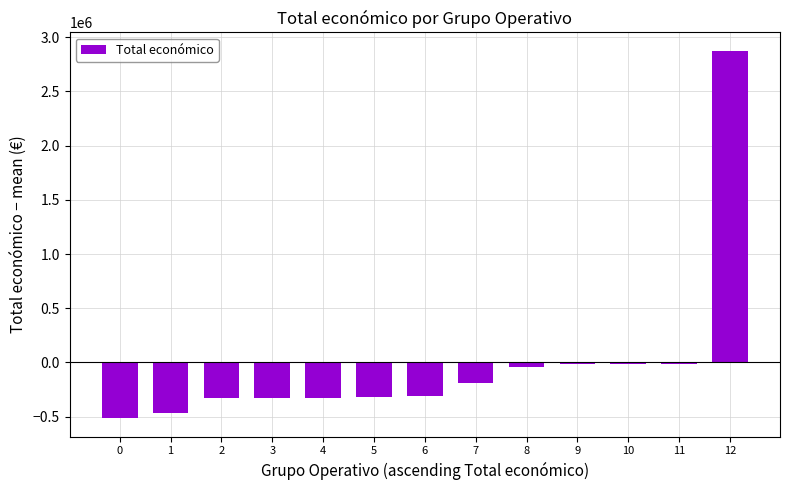

Are the bars grouped side by side (vs. stacked)?

No